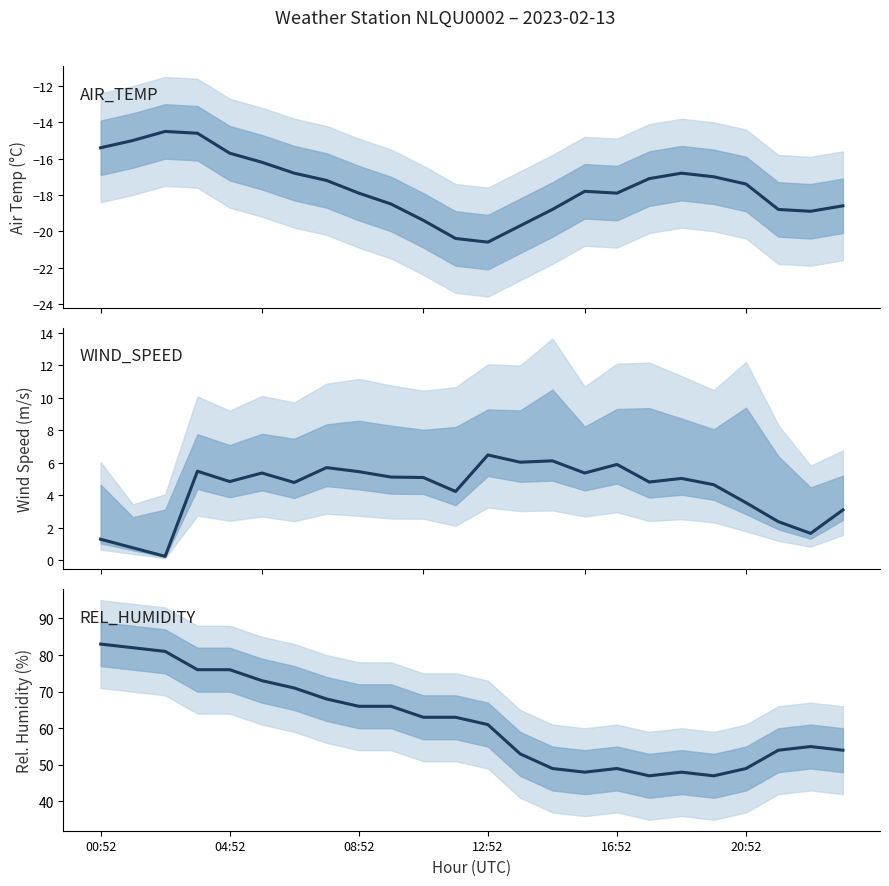

Which series has the largest total across all categories?

REL_HUMIDITY